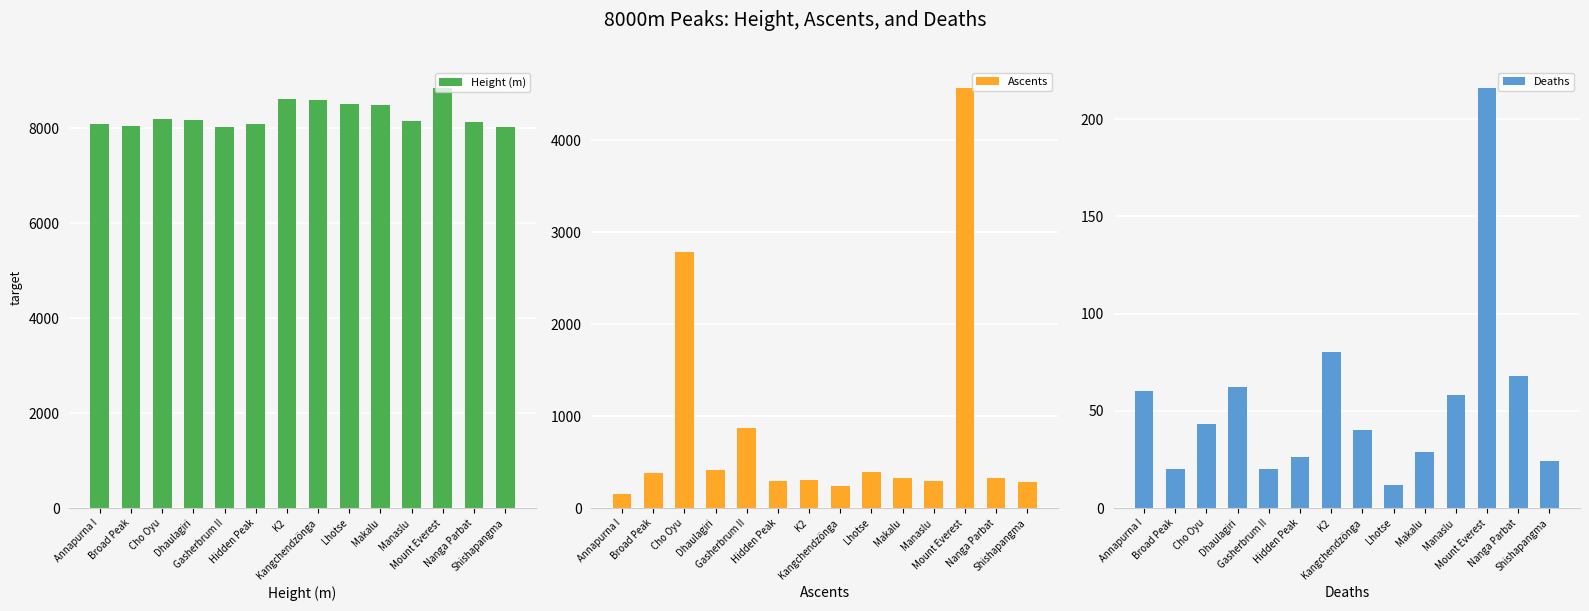

What is the value of the Deaths bar at the 5th from the left?

20